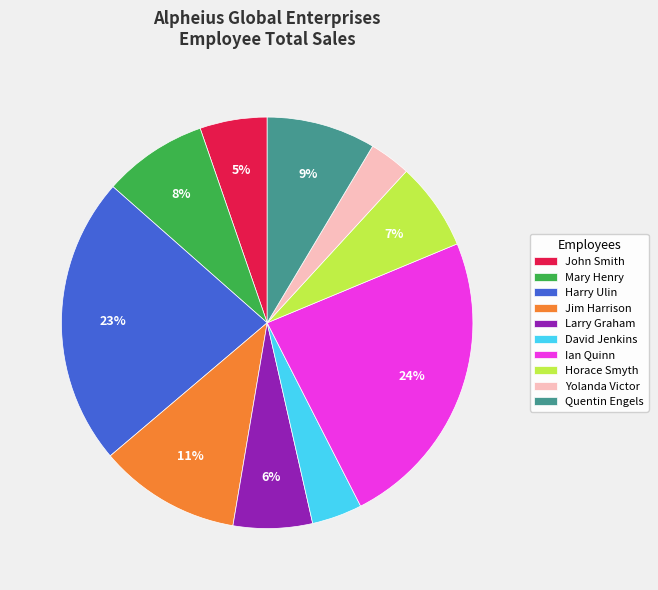

How many segments does this pie chart have?

10